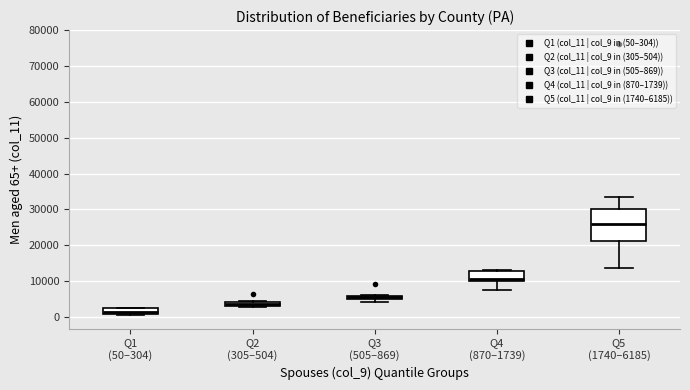

Which box is the tallest, from its lower edge to its upper edge?

Q5 (1740–6185)